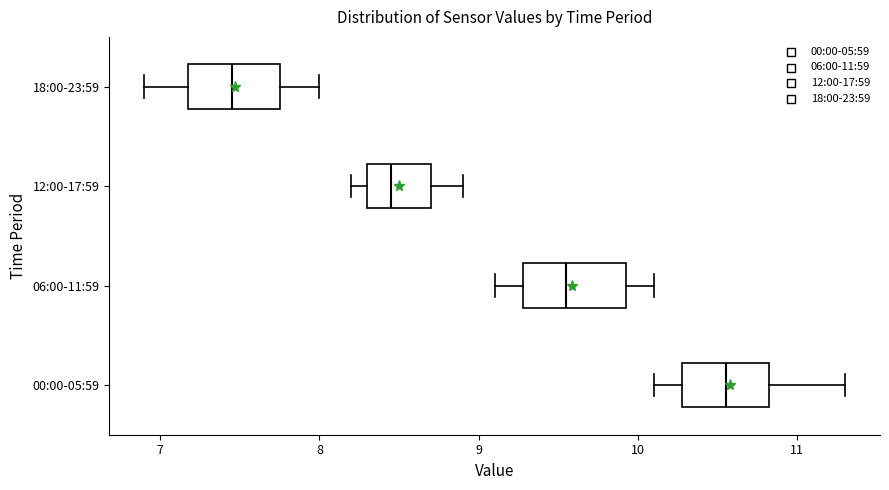

Where is the left edge of the box for 18:00-23:59 on the x-axis? The values are not printed on the chart, so give them approximately, as read against the axis.

7.2